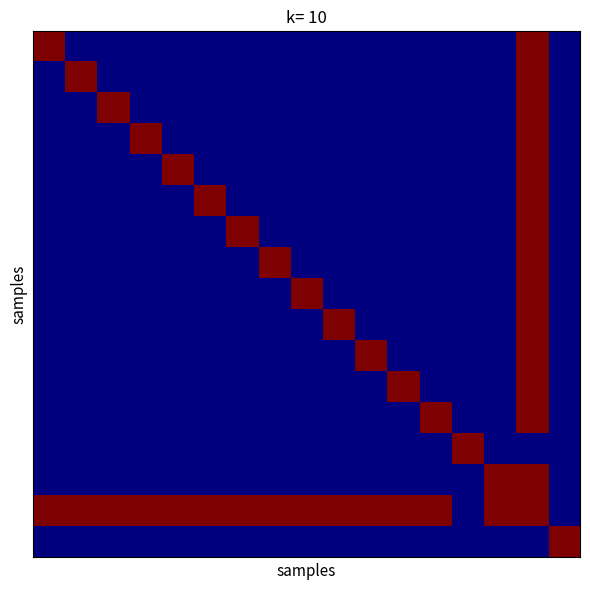

How many series are shown in this chart?

17